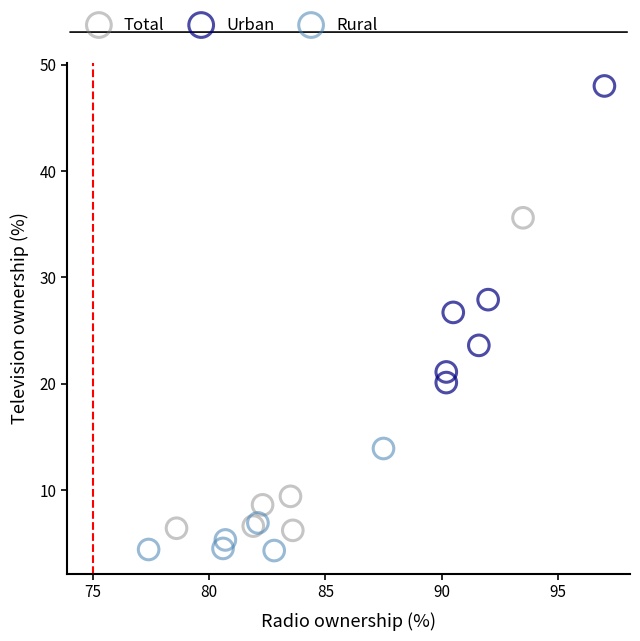

Which series has the widest spread of Y values?

Total